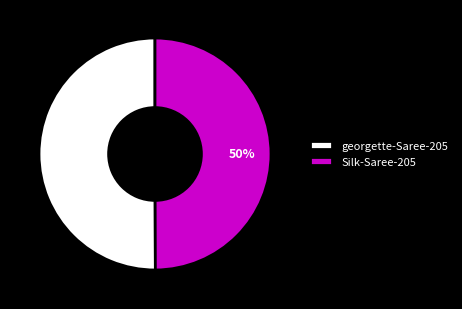

Do georgette-Saree-205 and Silk-Saree-205 together represent more than half of the pie?

Yes